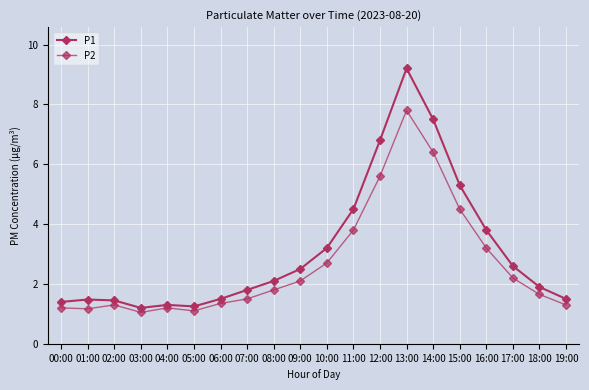

At which label does P1 first exceed 2?

08:00